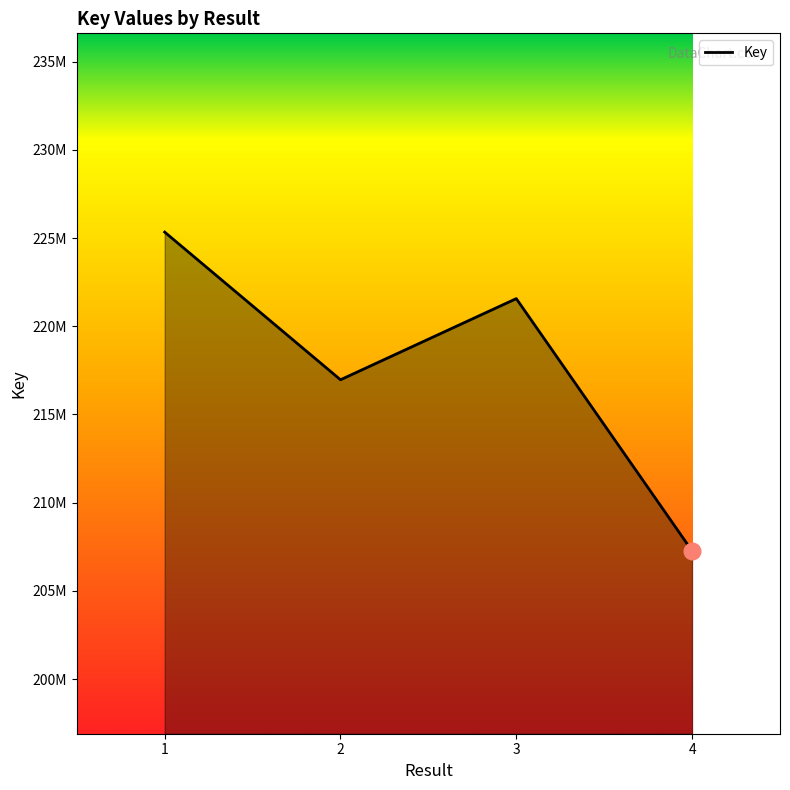

At which label does the data first exceed 221567255?

1